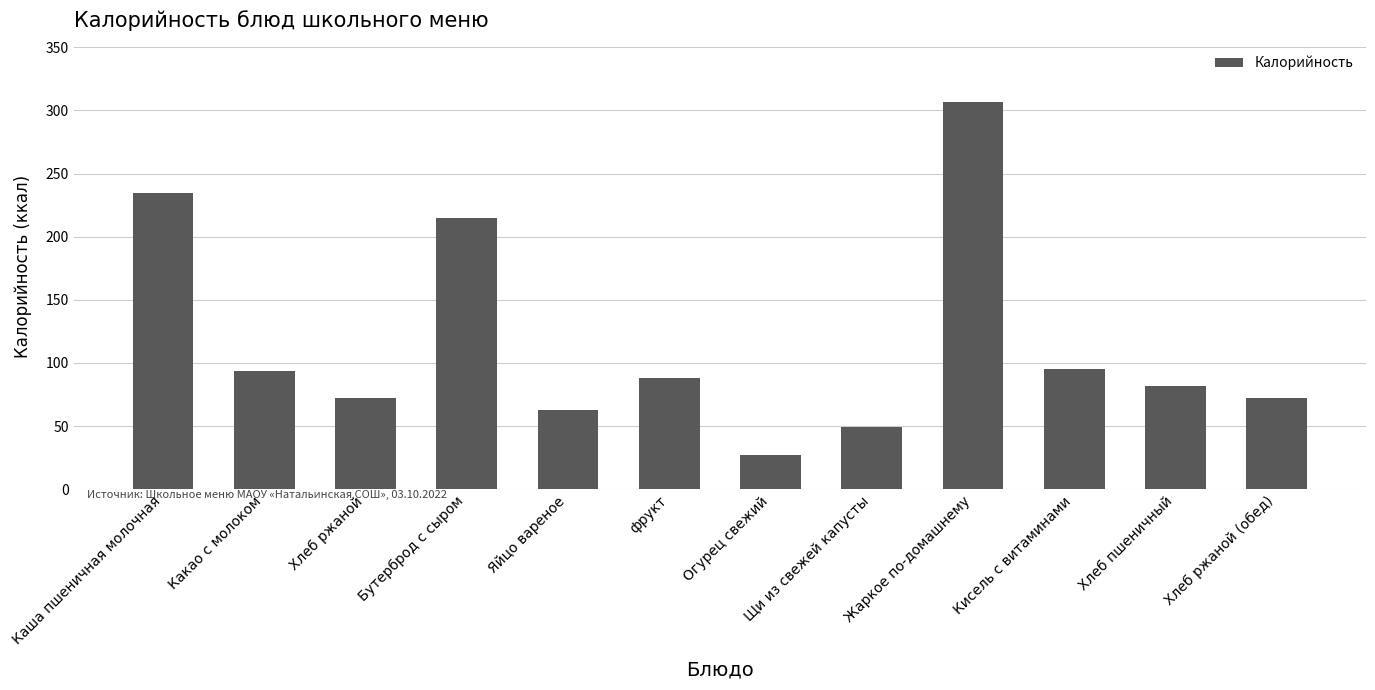

What is the label of the 1st bar from the right?

Хлеб ржаной (обед)